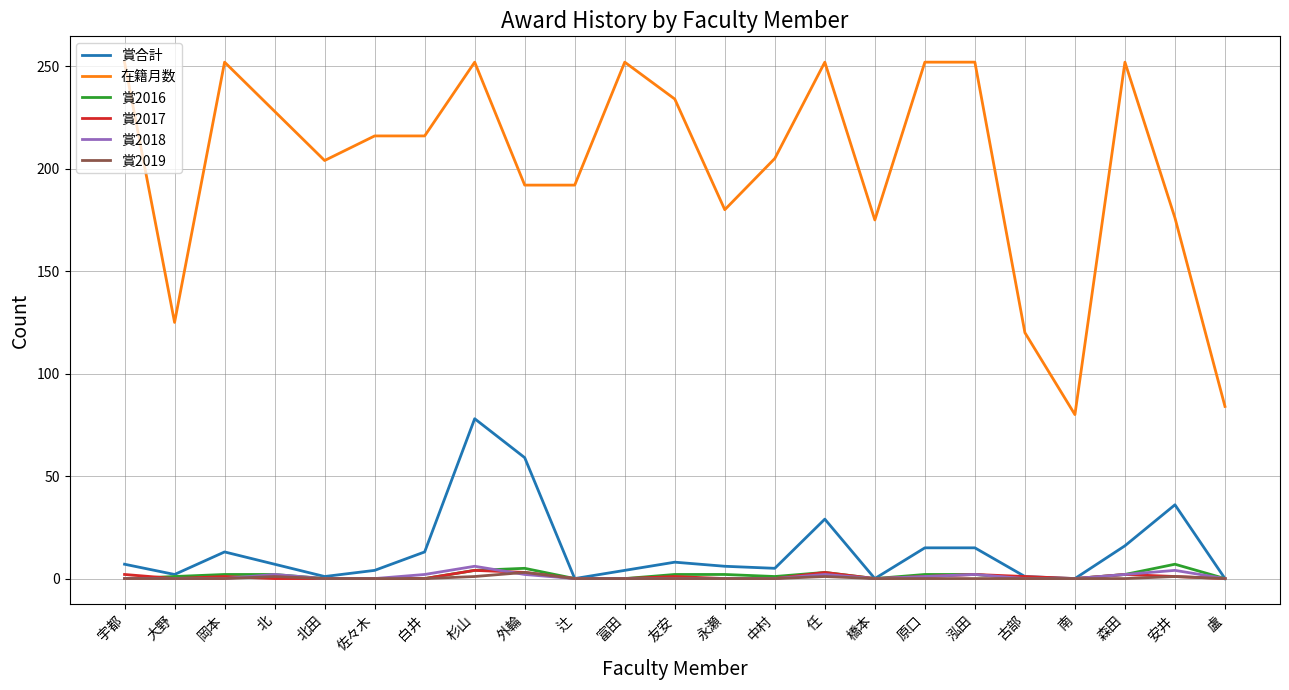

What is the greatest value displayed?

252